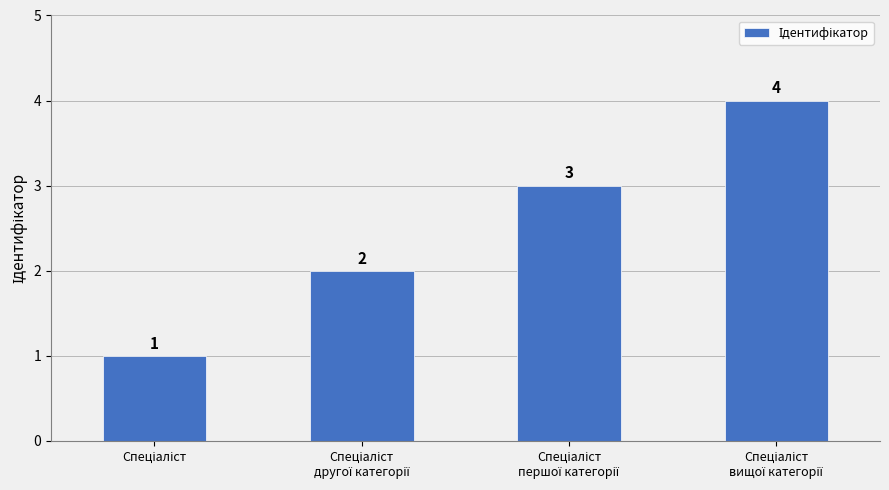

What is the maximum value shown in the chart?

4